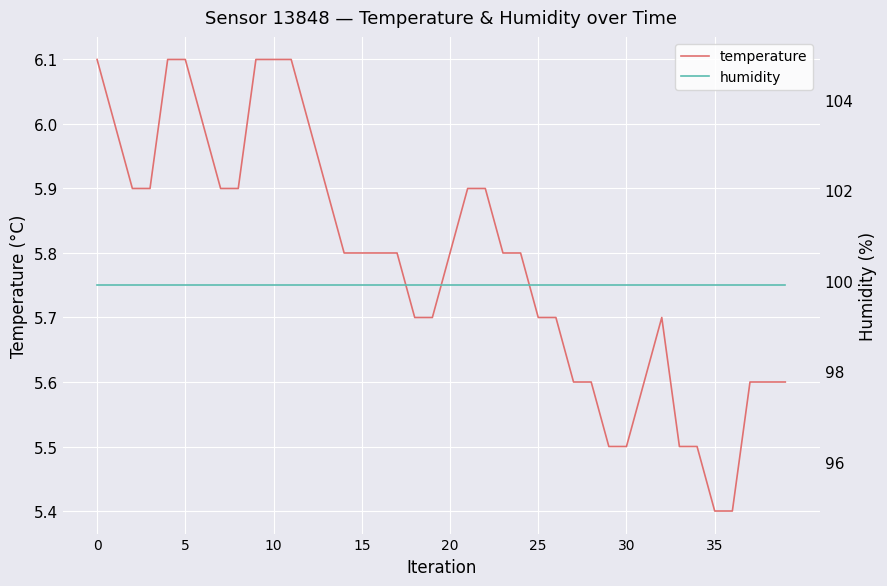

What are all the series names shown in the legend?

temperature, humidity